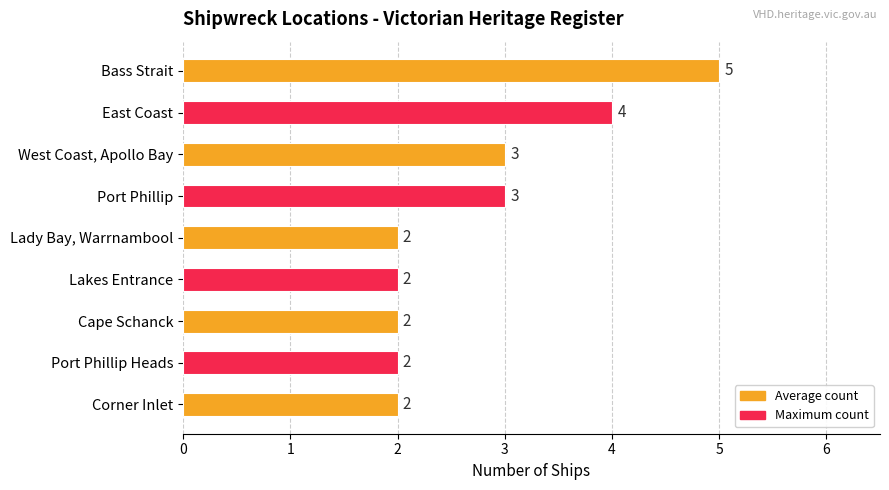

What is the label of the 4th bar from the top?

Port Phillip